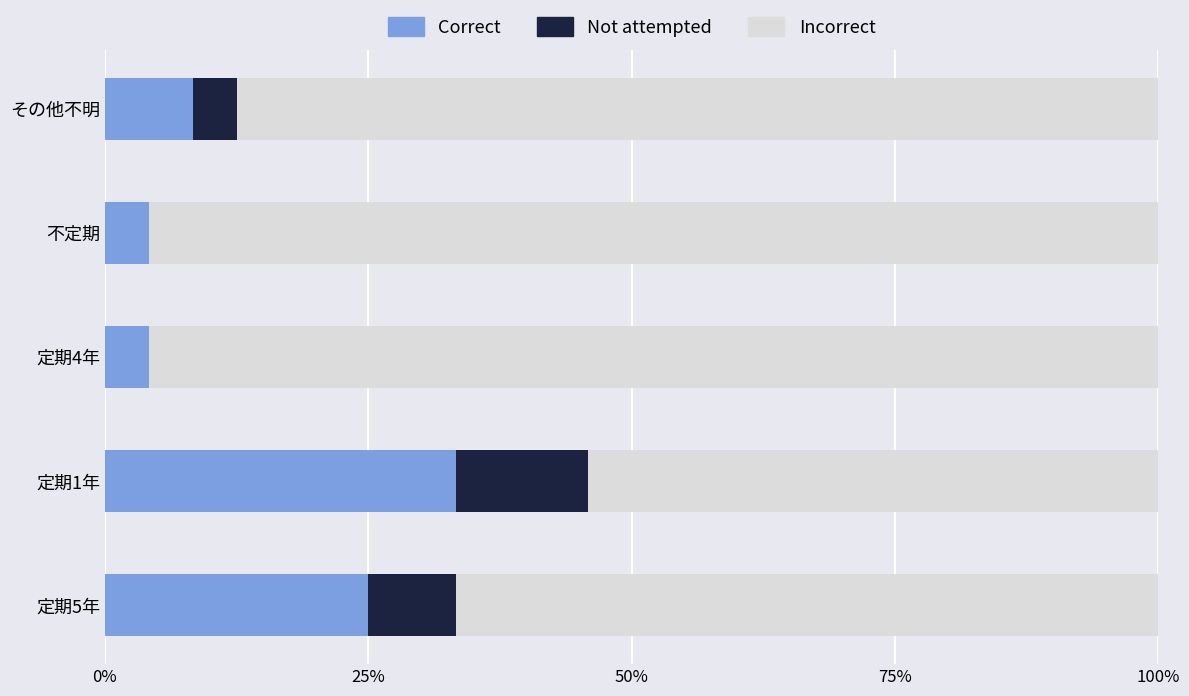

How many data points does each series have?

5